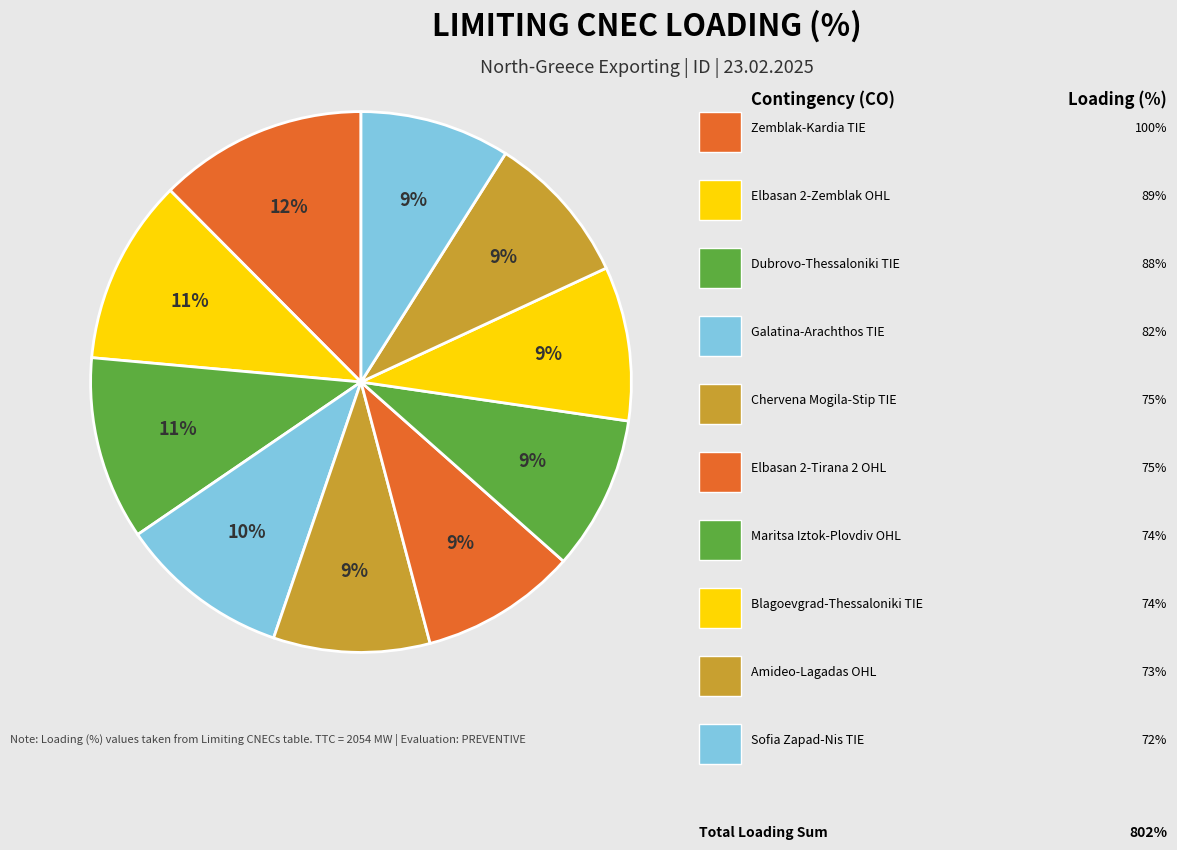

How many slices are in this pie chart?

10